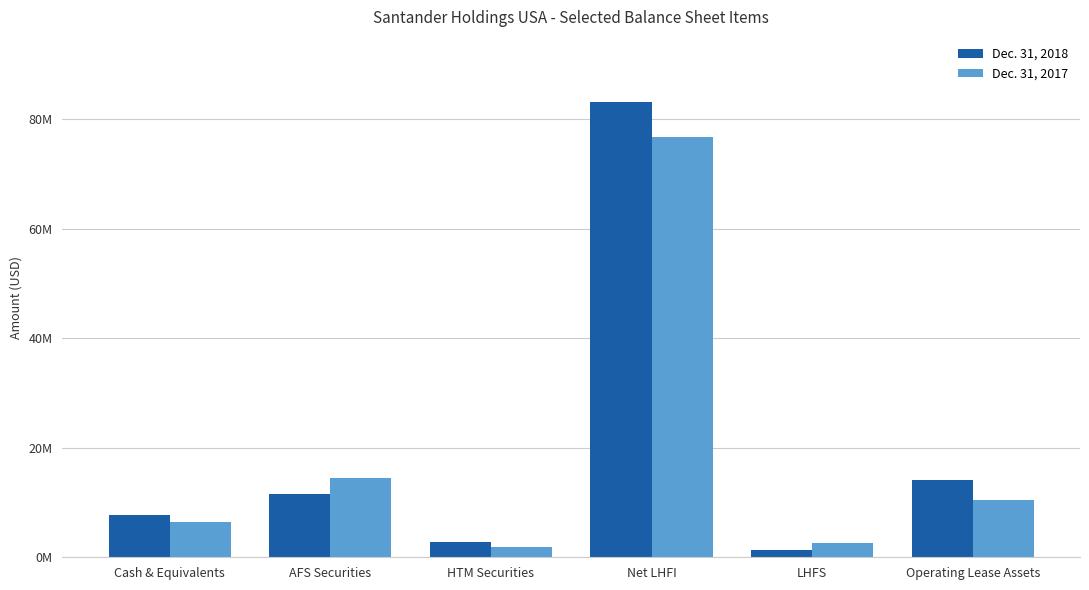

Is the value of Dec. 31, 2018 at Cash & Equivalents greater than the value of Dec. 31, 2017 at HTM Securities?

Yes